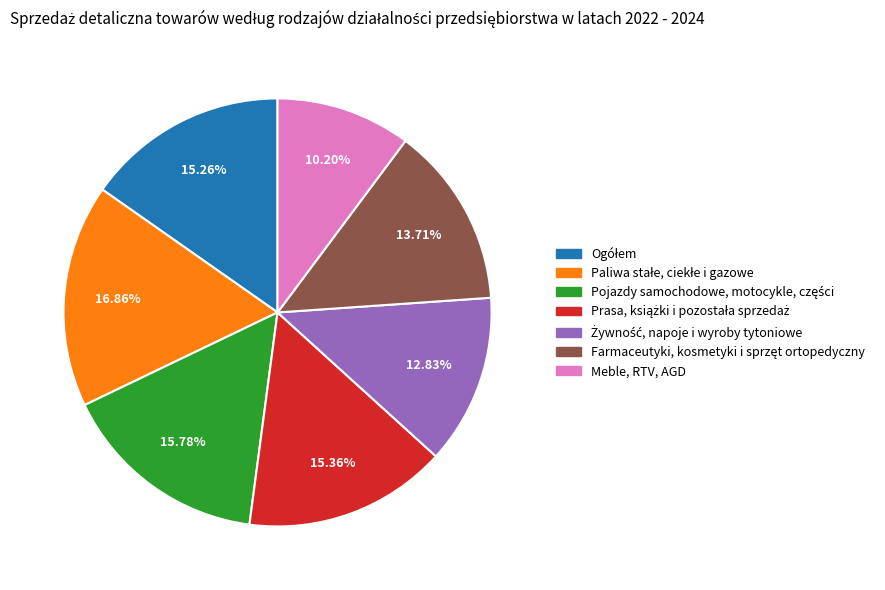

How many segments does this pie chart have?

7